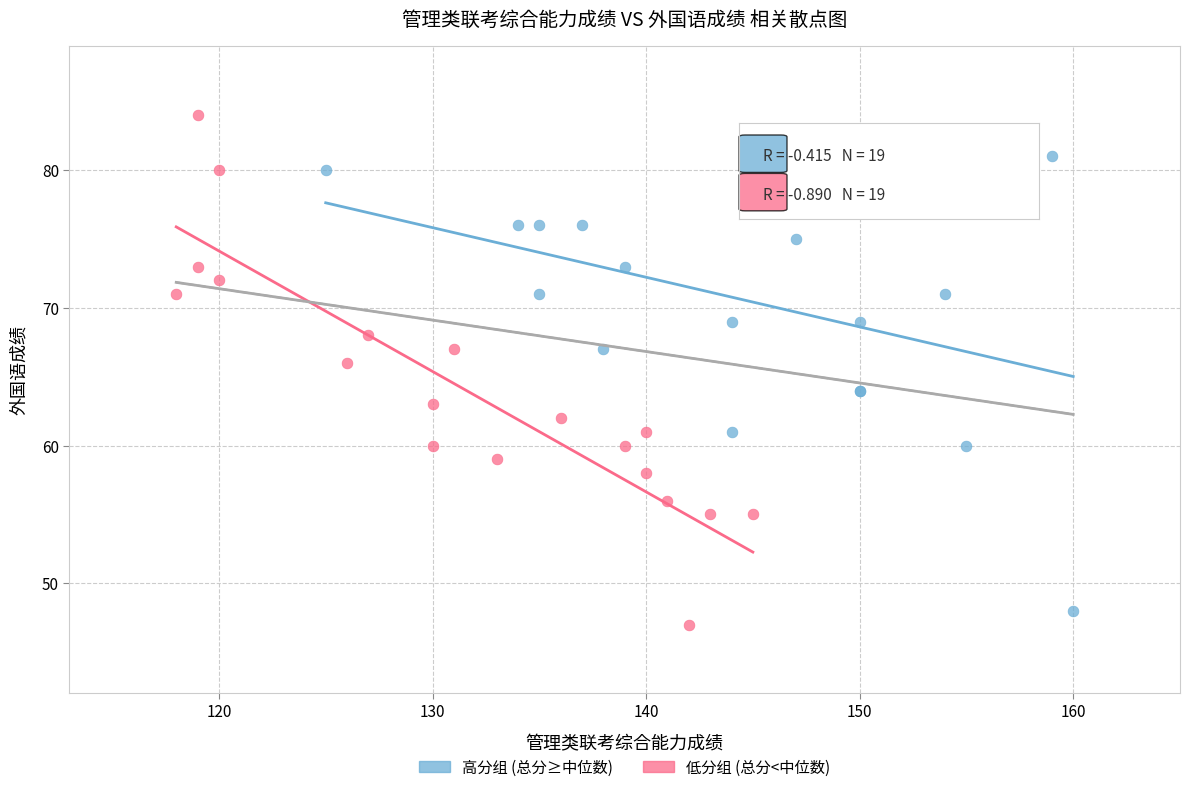

Which series reaches the maximum Y coordinate?

低分组 (总分<中位数)